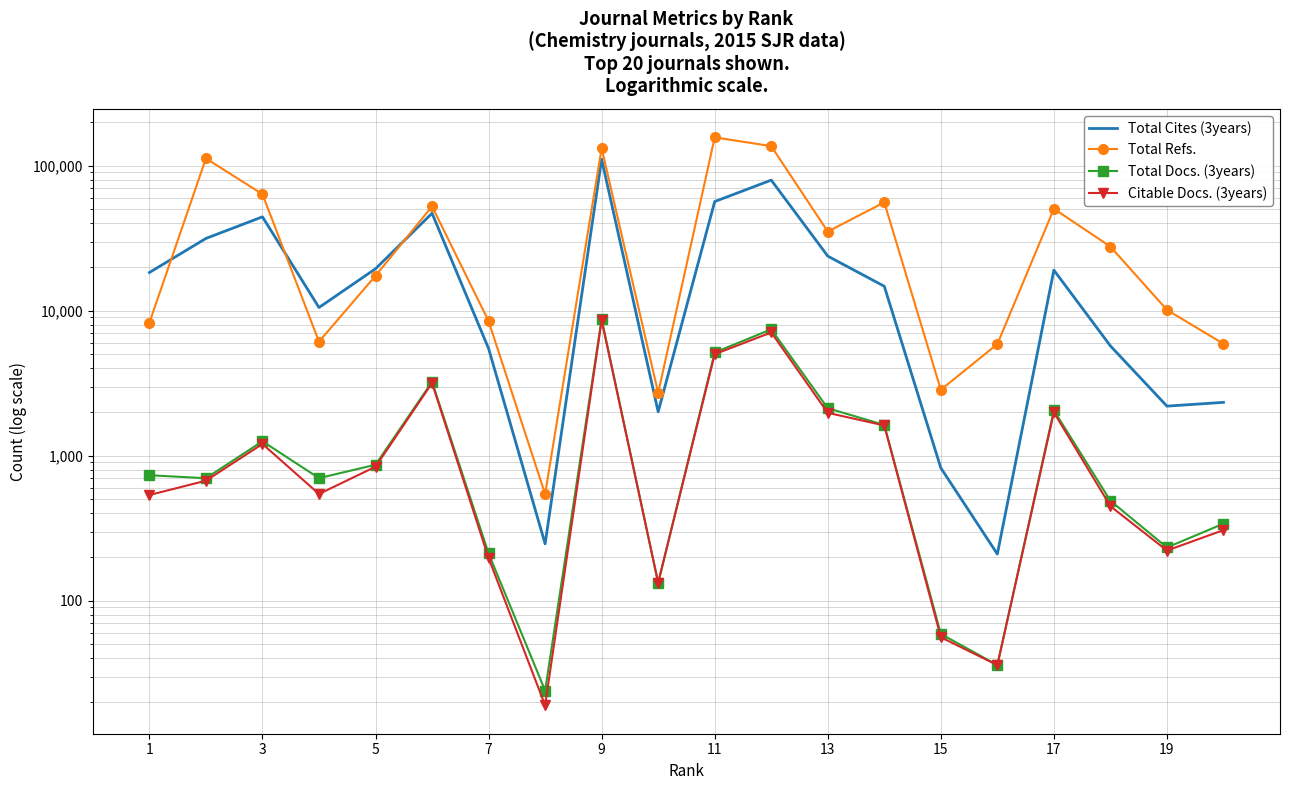

What is the value of the Total Cites (3years) point at the 4th from the left?

10529